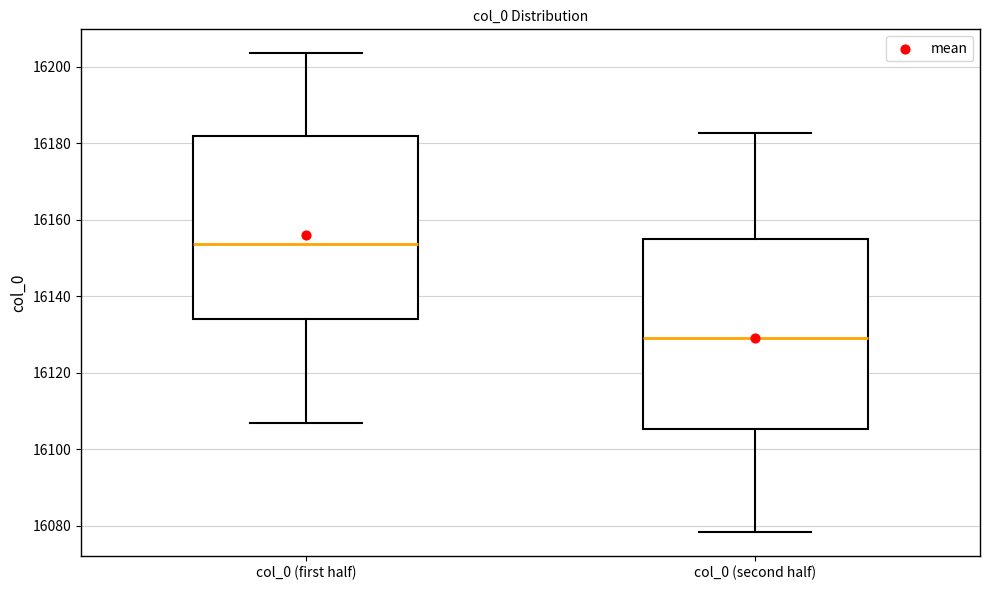

Which box has the highest median line?

col_0 (first half)